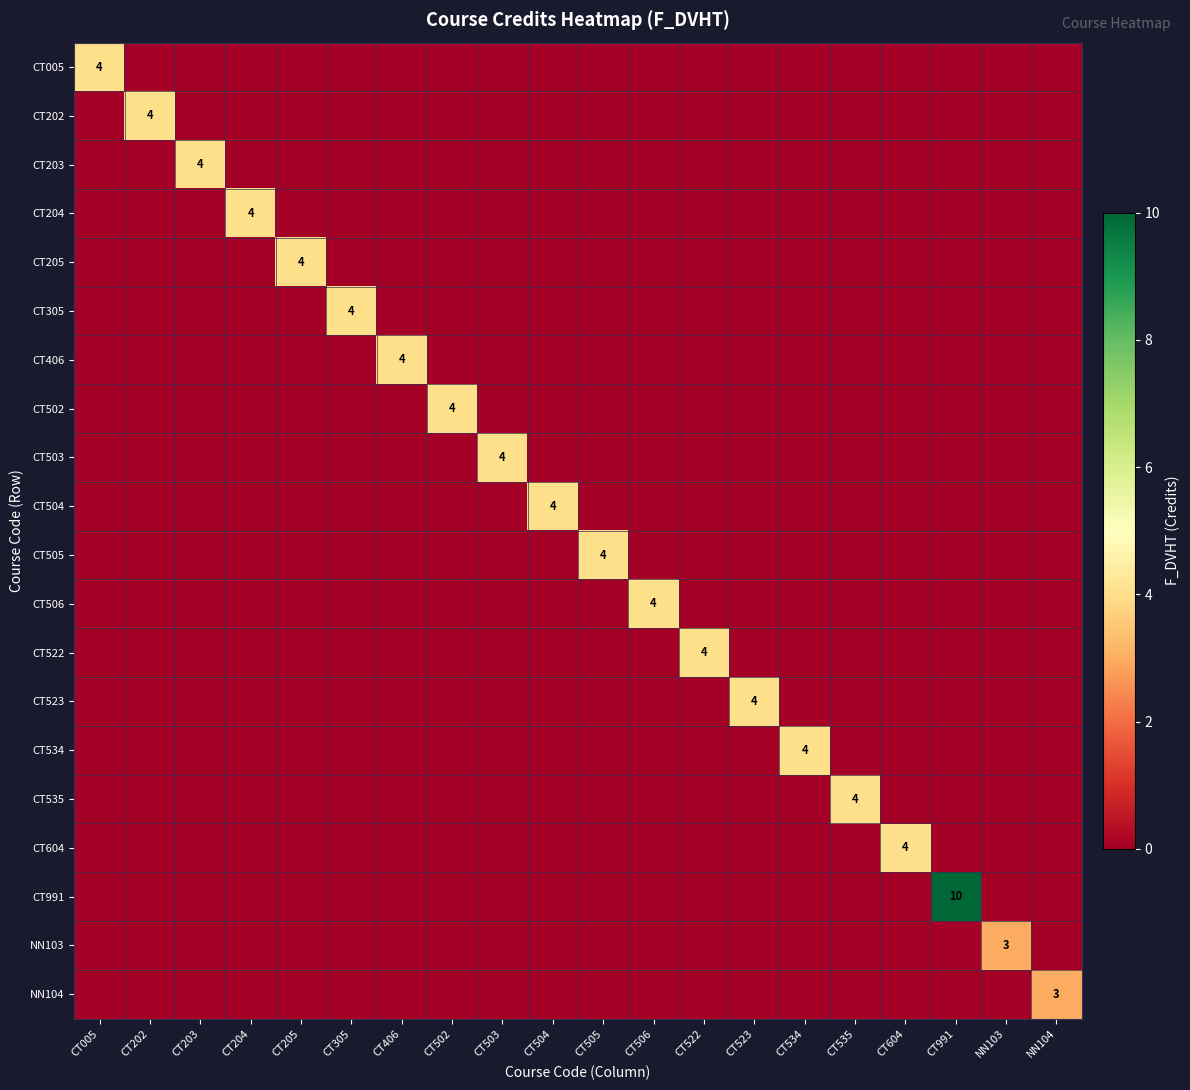

How many CT005 values are between 0 and 1?

19